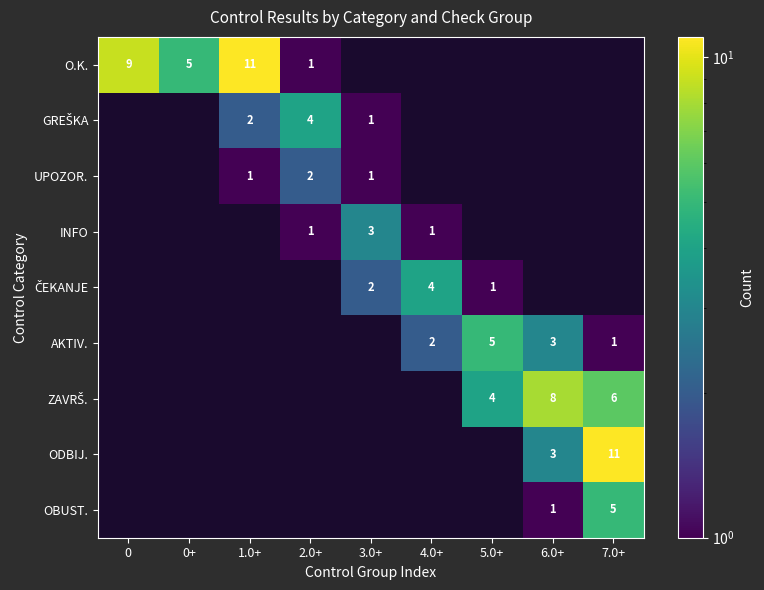

The AKTIV. series shows 2 at 7.0+. True or false?

False